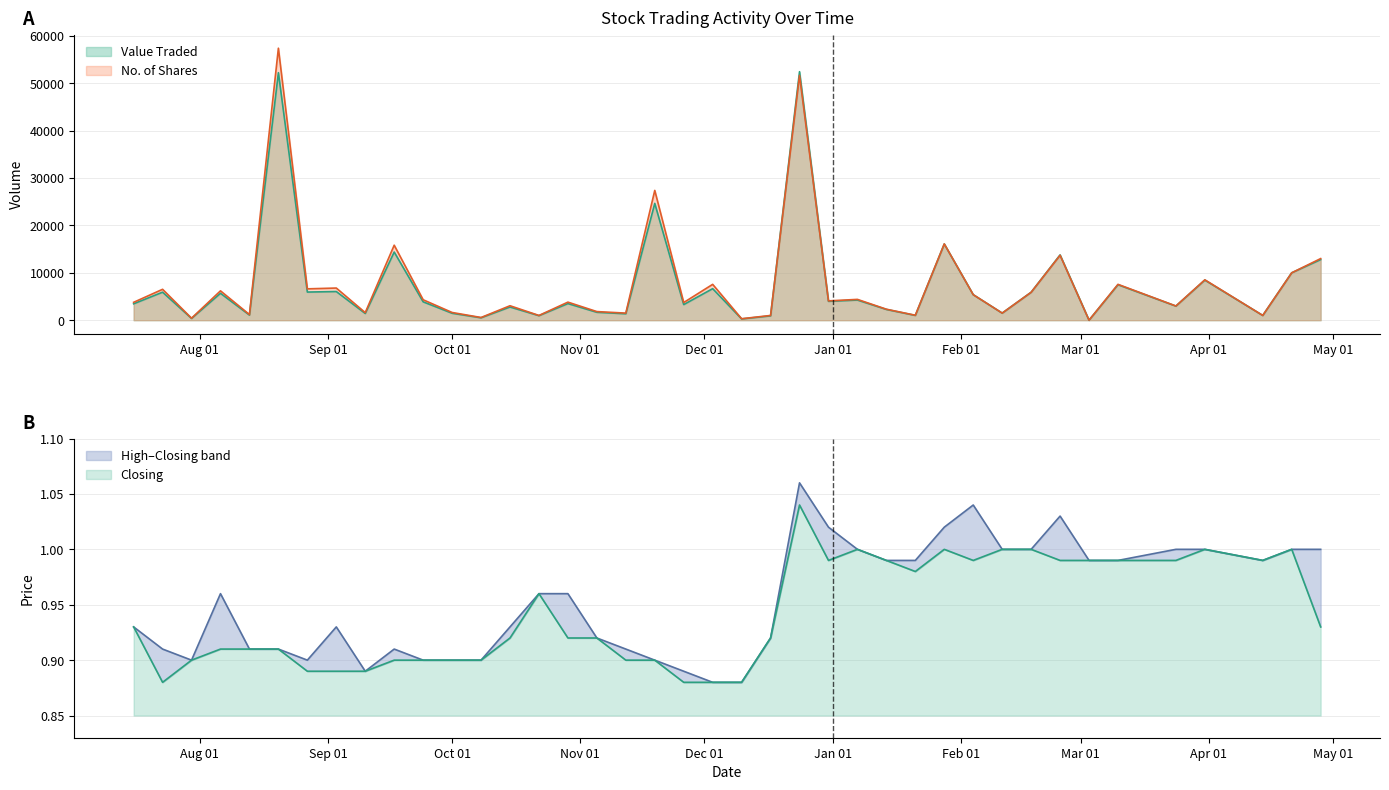

At how many categories does at least one series exceed 8824?

8